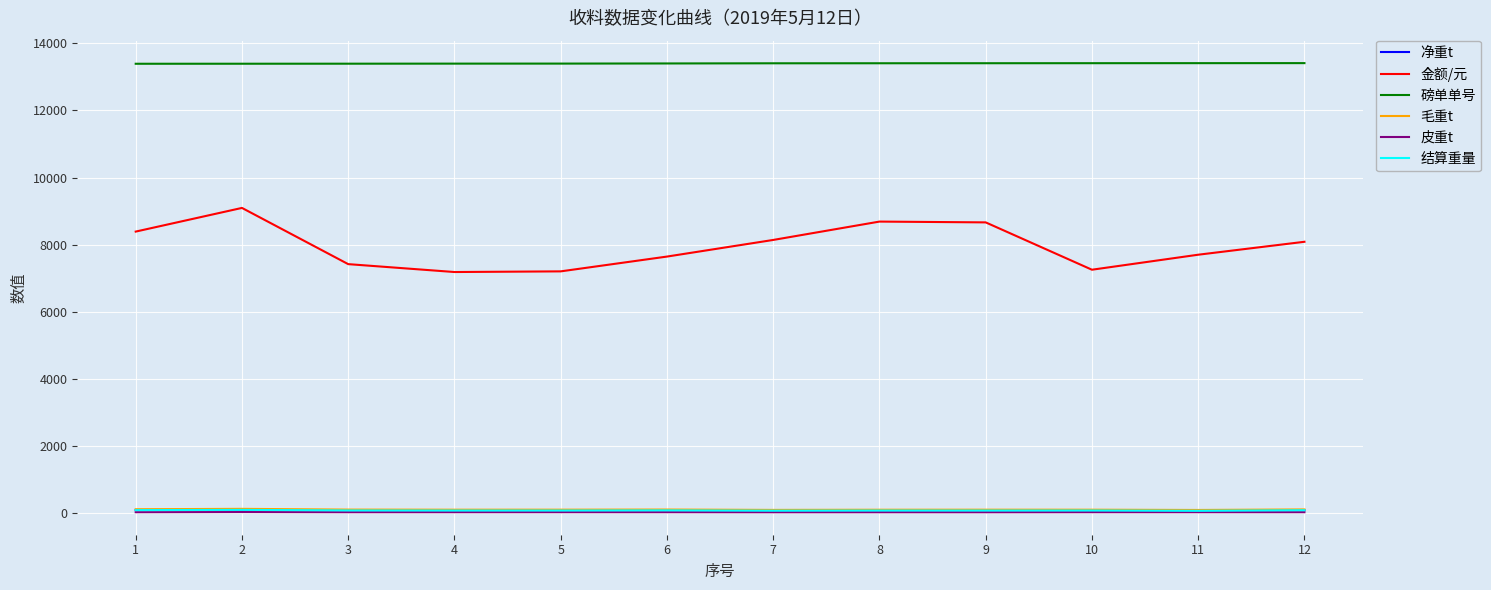

Which series has the widest spread of values?

金额/元